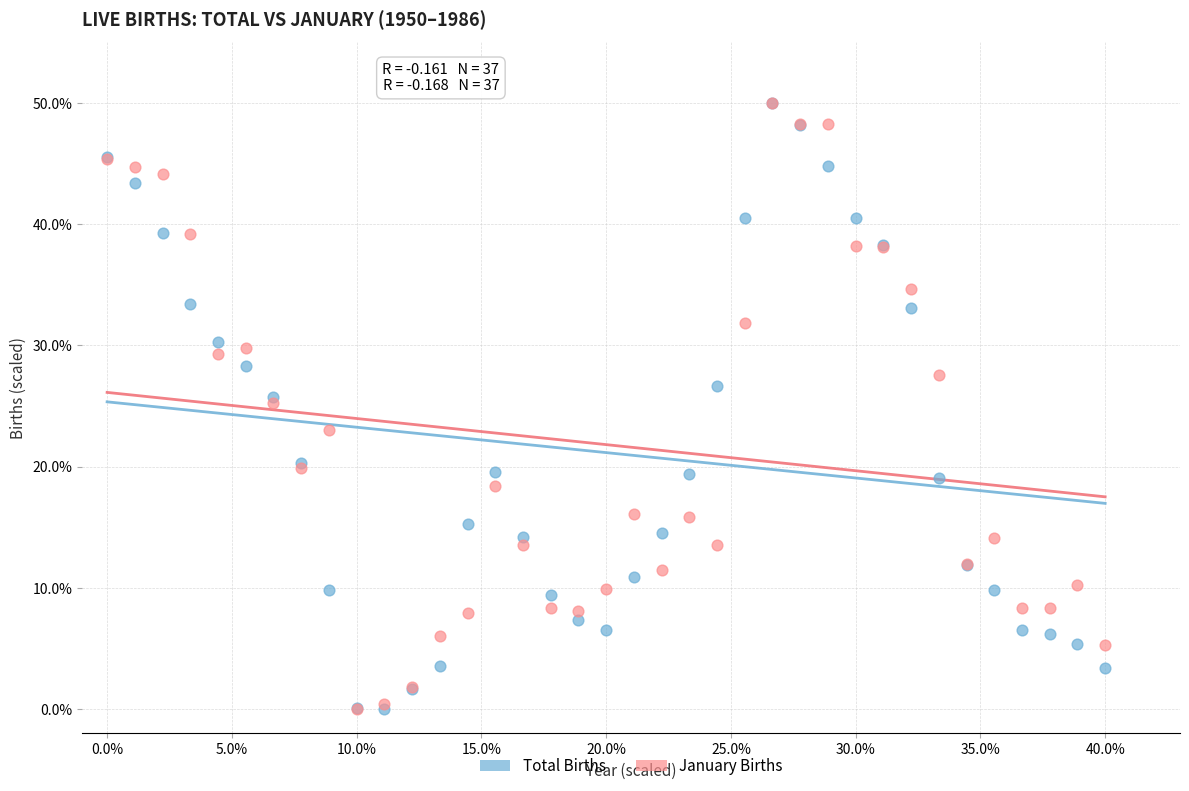

What are all the series names shown in the legend?

Total Births, January Births